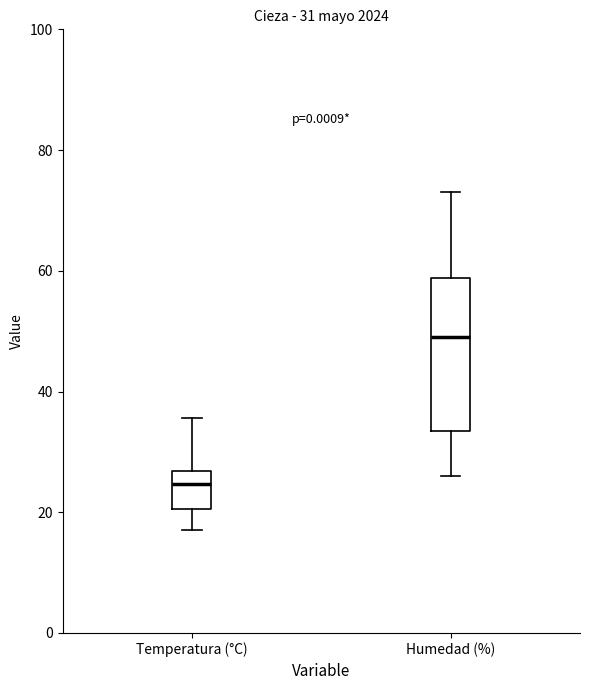

Which box's median line is the lowest?

Temperatura (°C)